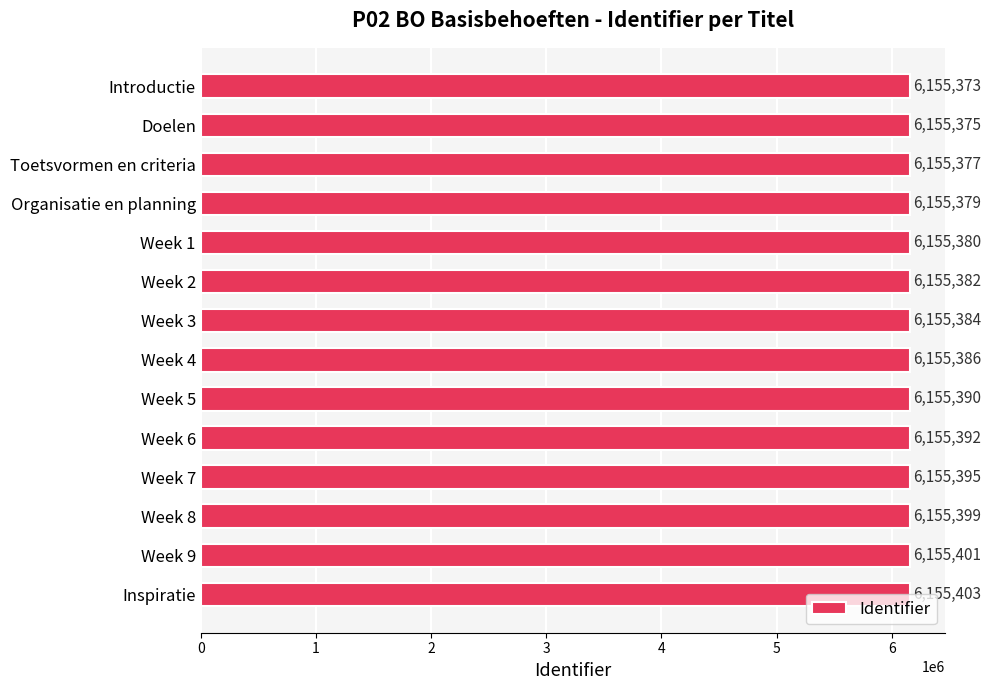

How many data points does each series have?

14